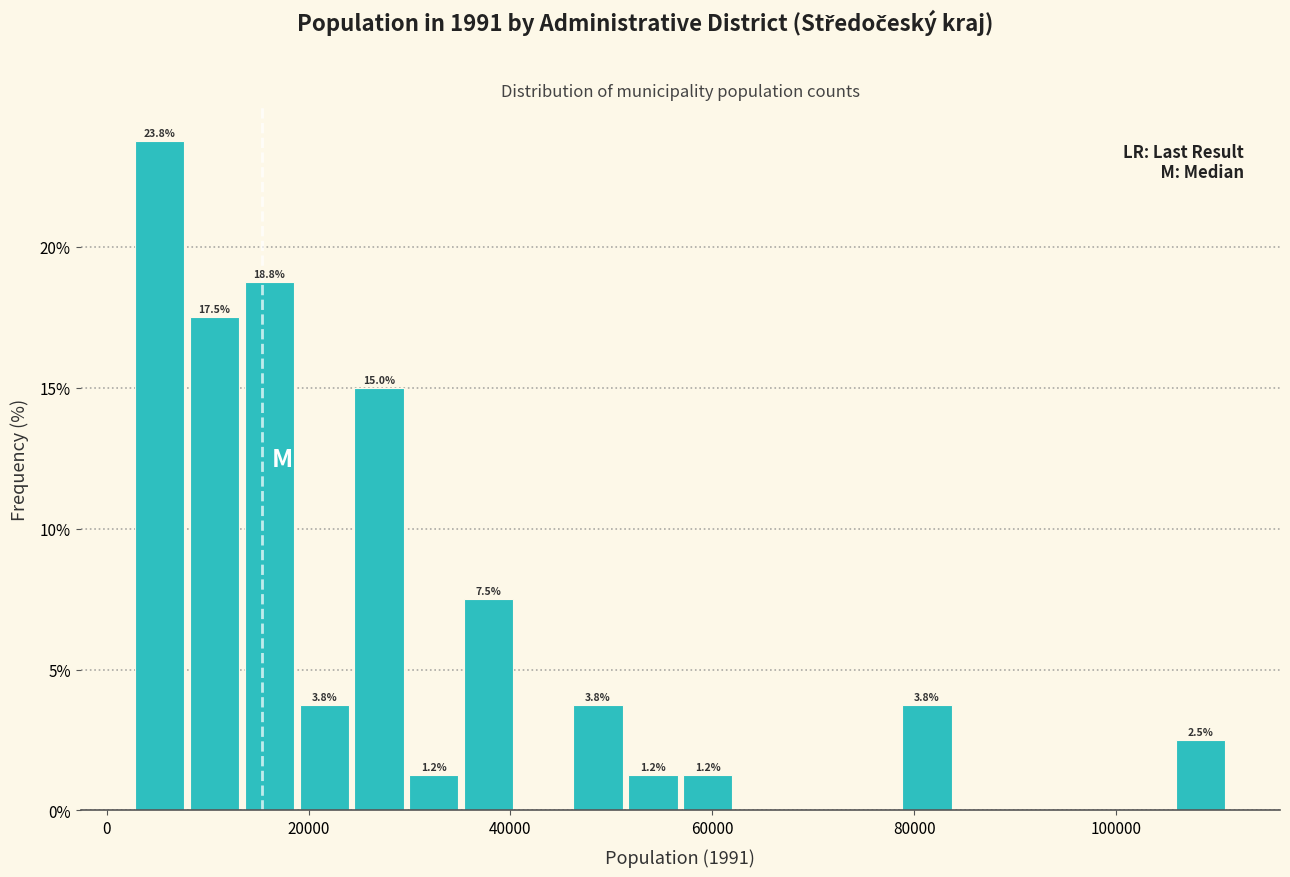

Around what value on the x-axis is the tallest bar? Give the approximate position of its centre, as read against the axis.

6000